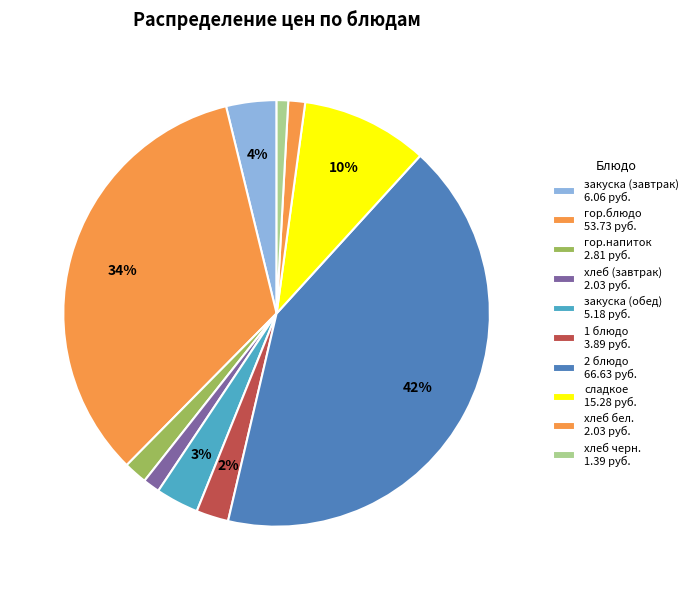

What percentage is the 2 блюдо slice, to the nearest percent?

42%